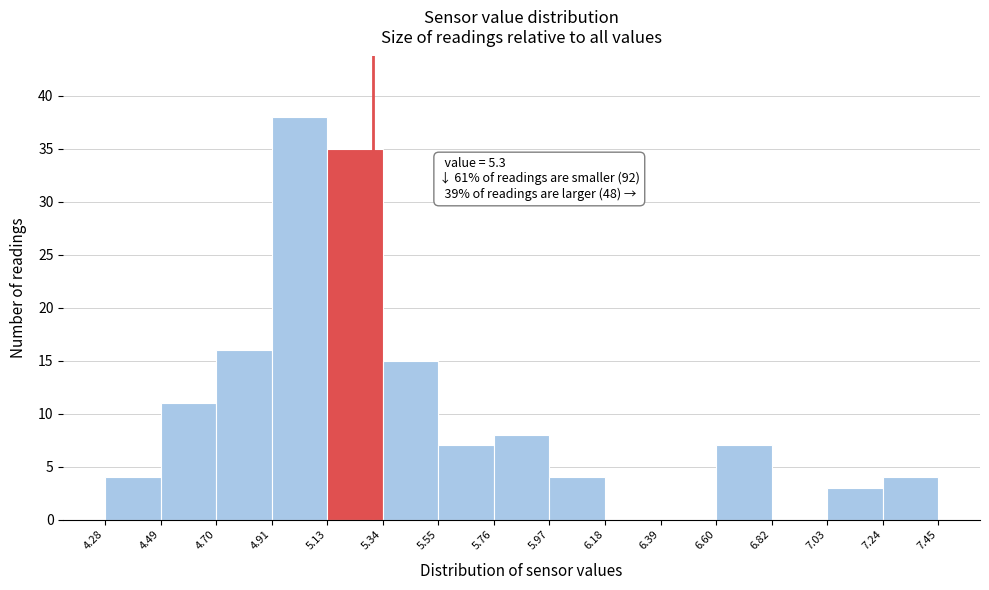

Over which range of the x-axis is the bar tallest?

4.91 to 5.13